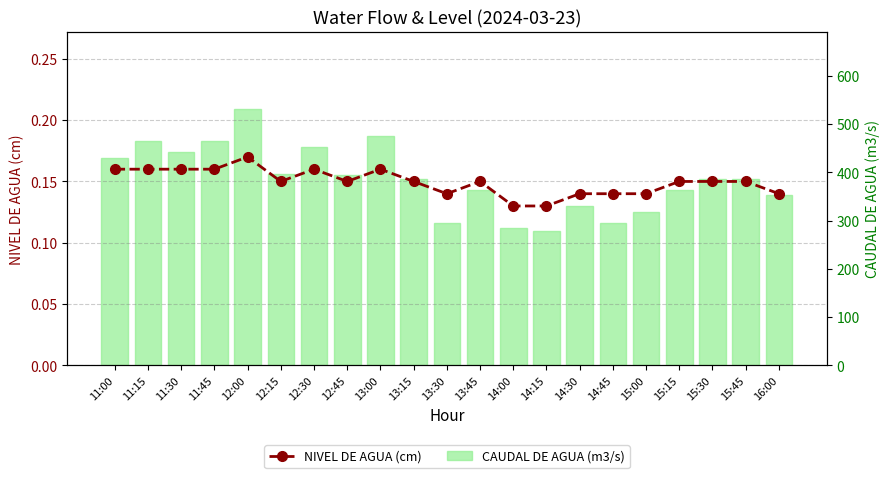

At which label does CAUDAL DE AGUA (m3/s) reach its peak?

12:00